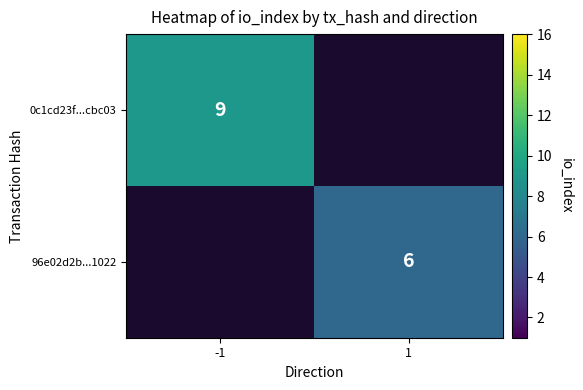

Rank the series at -1 from lowest to highest value.

0c1cd23f...cbc03, 96e02d2b...1022